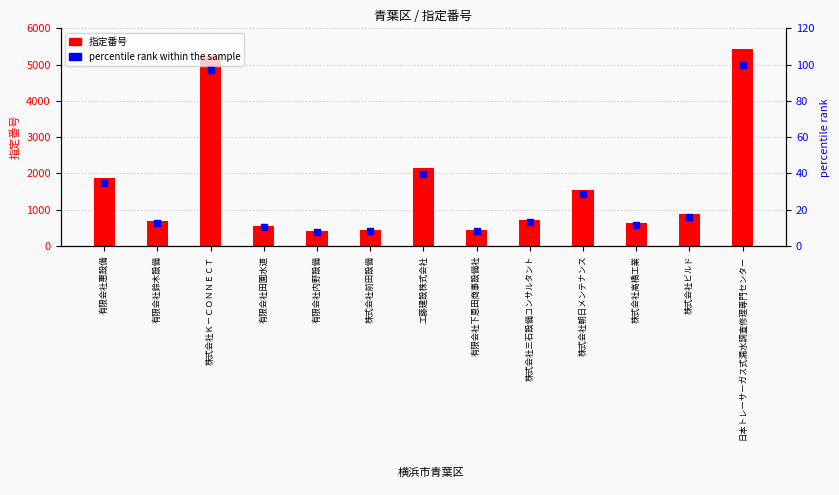

At how many categories does at least one series exceed 2821?

2